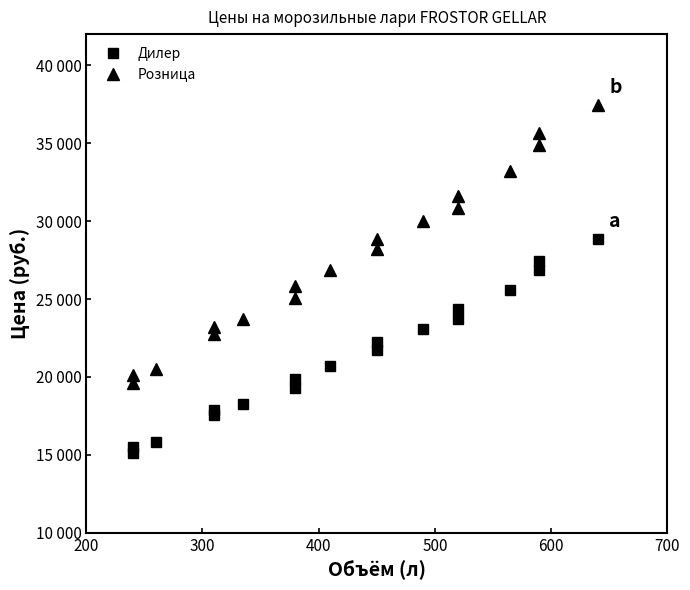

The Дилер series shows 9285 at 700. True or false?

False